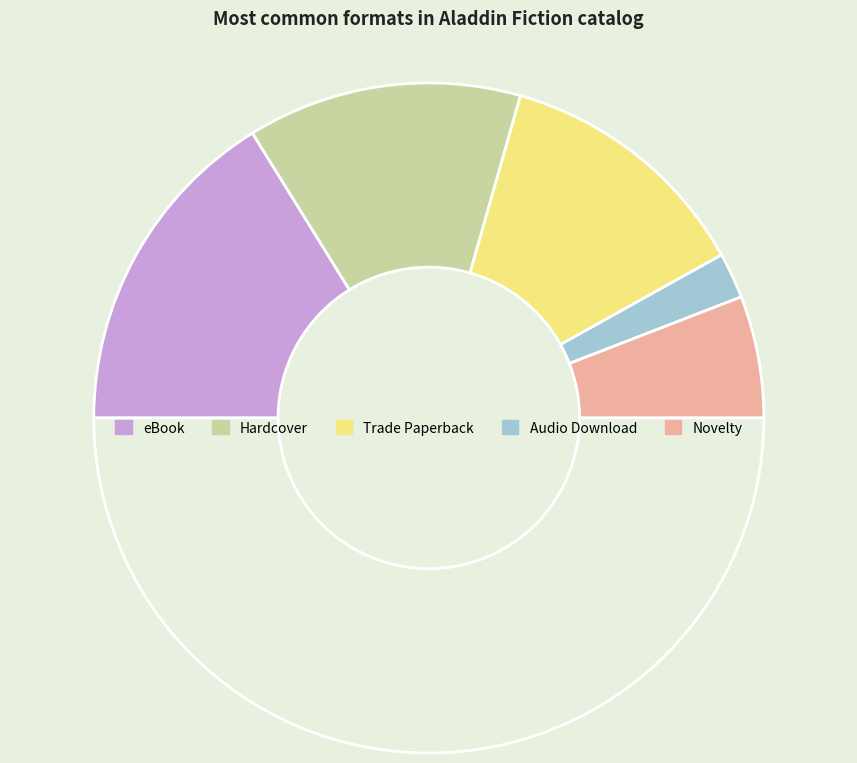

Count the number of slices in the pie.

6